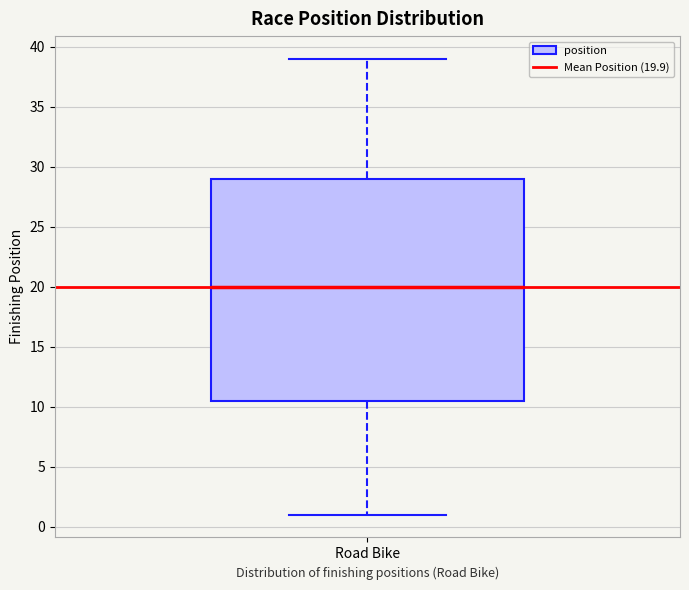

Where is the upper edge of the box for Road Bike on the y-axis? The values are not printed on the chart, so give them approximately, as read against the axis.

29.0